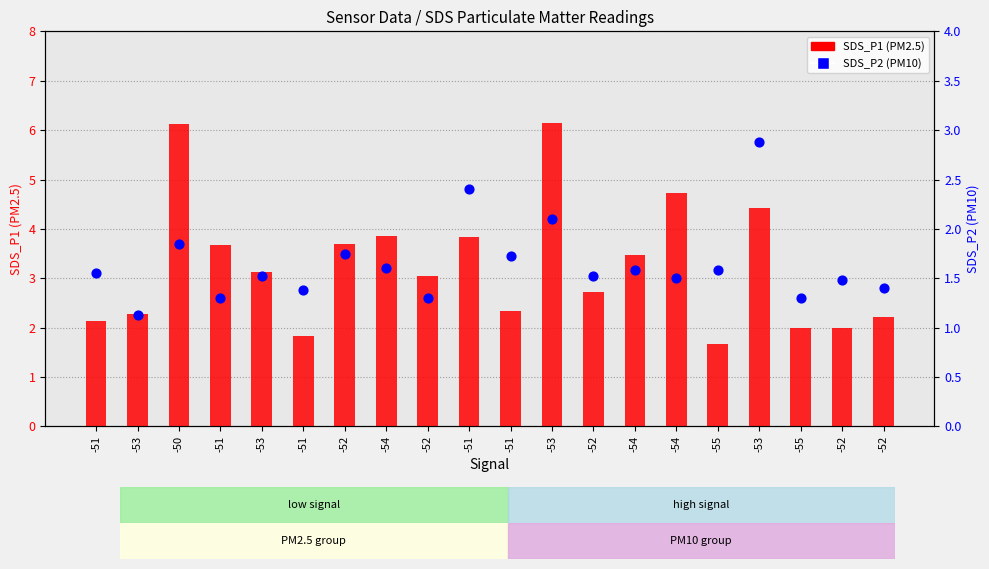

At which category is the sum across all series the highest?

-53